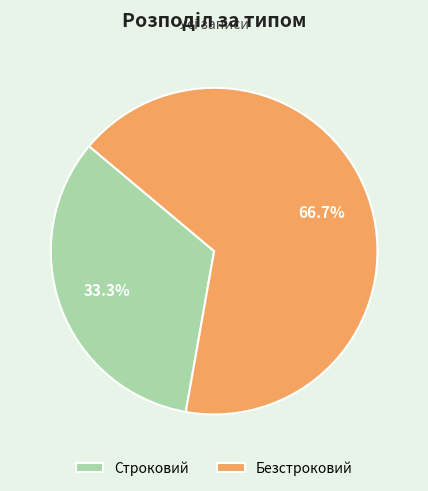

Approximately how many times larger is the value at Безстроковий compared to Строковий?

2.0